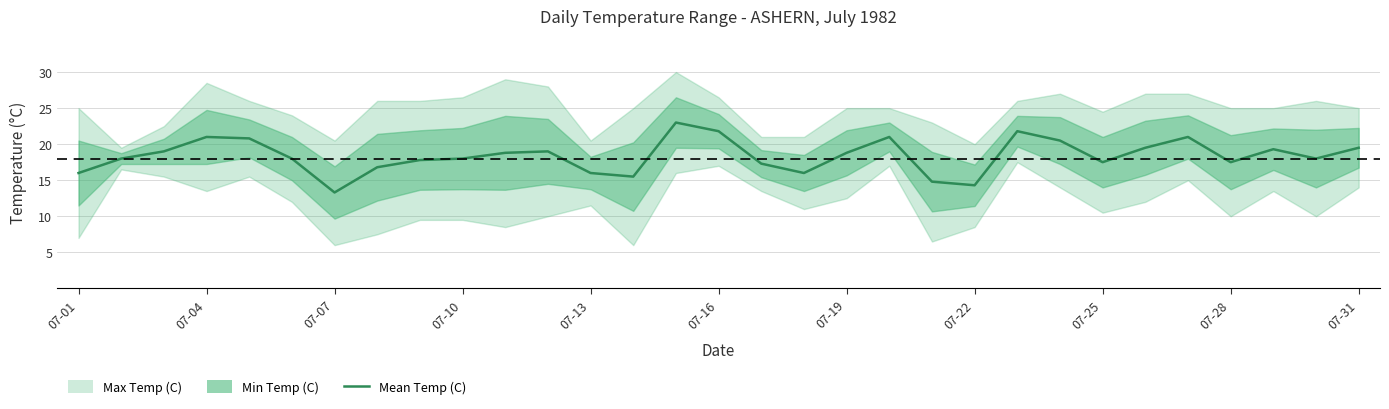

True or false: the data shows 28.1 at 07-10.

False